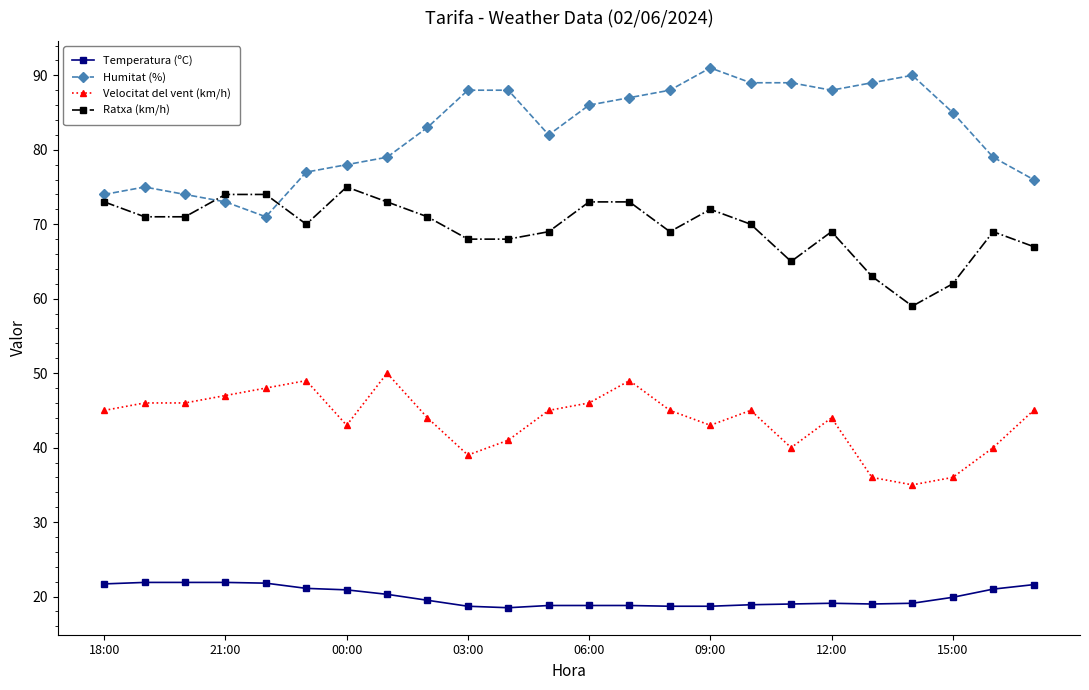

What is the average value of the Ratxa (km/h) series?

69.5